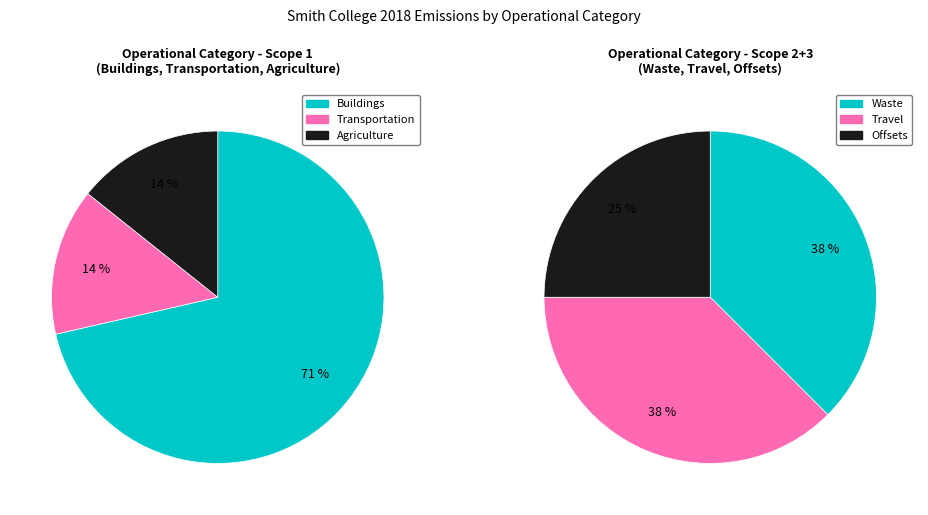

Which slice is the smallest?

Transportation